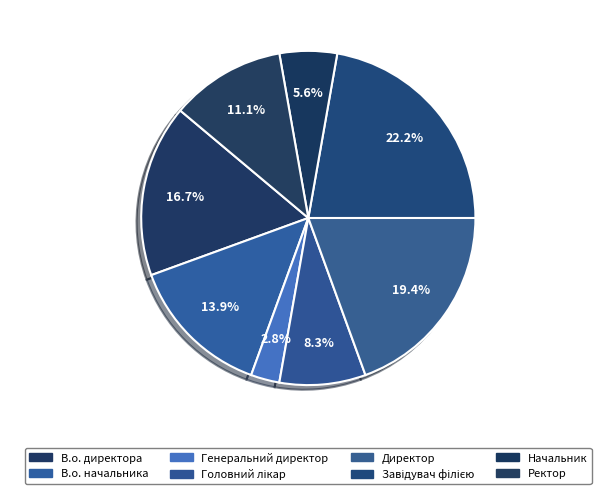

Does Завідувач філією represent more than half of the total?

No